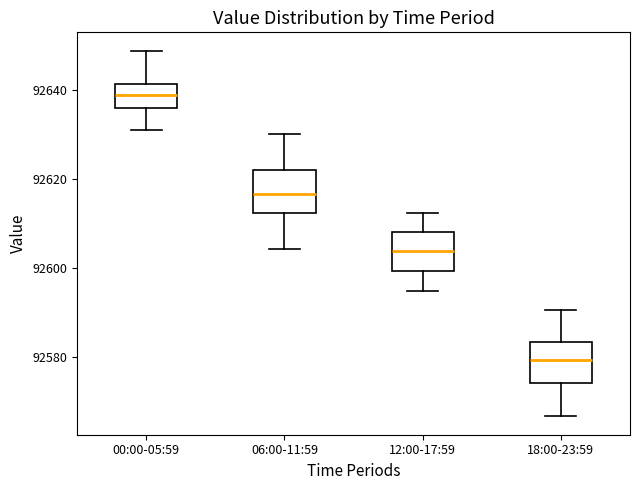

Reading left to right, transcribe this box plot: for each box, give where its median line is, the range the box spans, and where its two whiskers end, as read against the y-axis. The values are not printed on the chart, so give them approximately, as read against the axis.

00:00-05:59: median 92638, box 92636 to 92642, whiskers 92632 to 92648
06:00-11:59: median 92616, box 92612 to 92622, whiskers 92604 to 92630
12:00-17:59: median 92604, box 92600 to 92608, whiskers 92596 to 92612
18:00-23:59: median 92580, box 92574 to 92584, whiskers 92566 to 92590